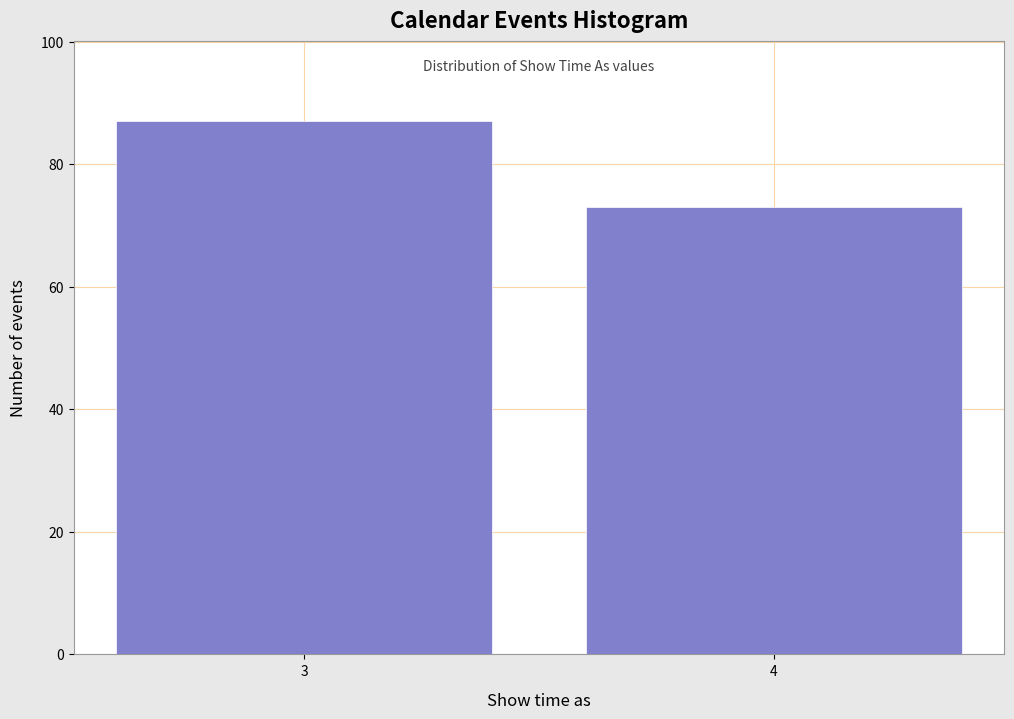

Reading left to right, list all the values displayed in this chart.

3=87	4=73